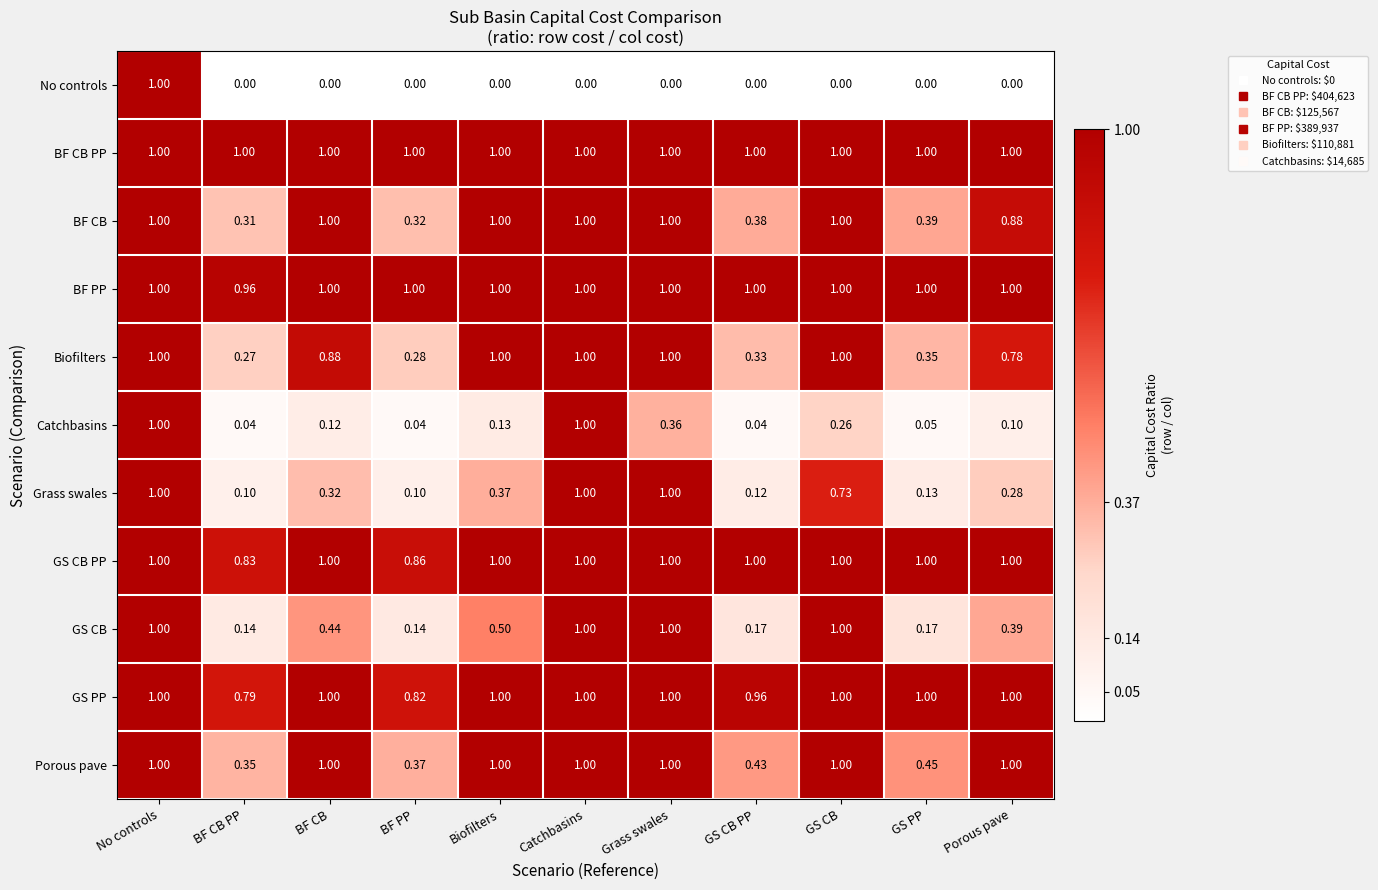

At which category is the sum across all series the highest?

No controls